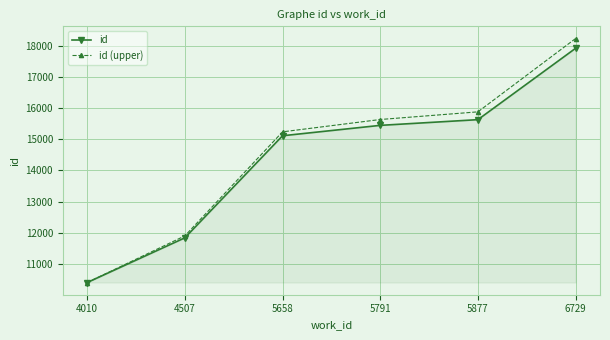

How many distinct data groups are displayed?

2